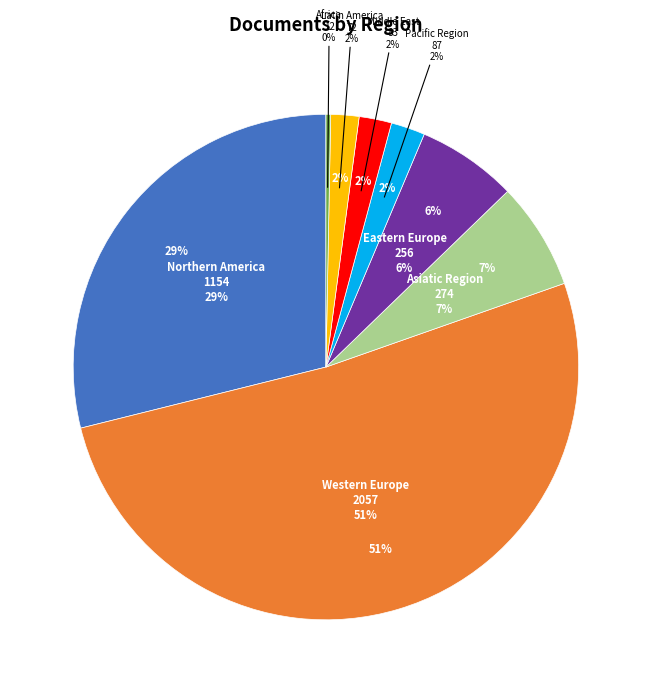

To the nearest percent, what is the difference between the Latin America and Africa slice percentages?

2%